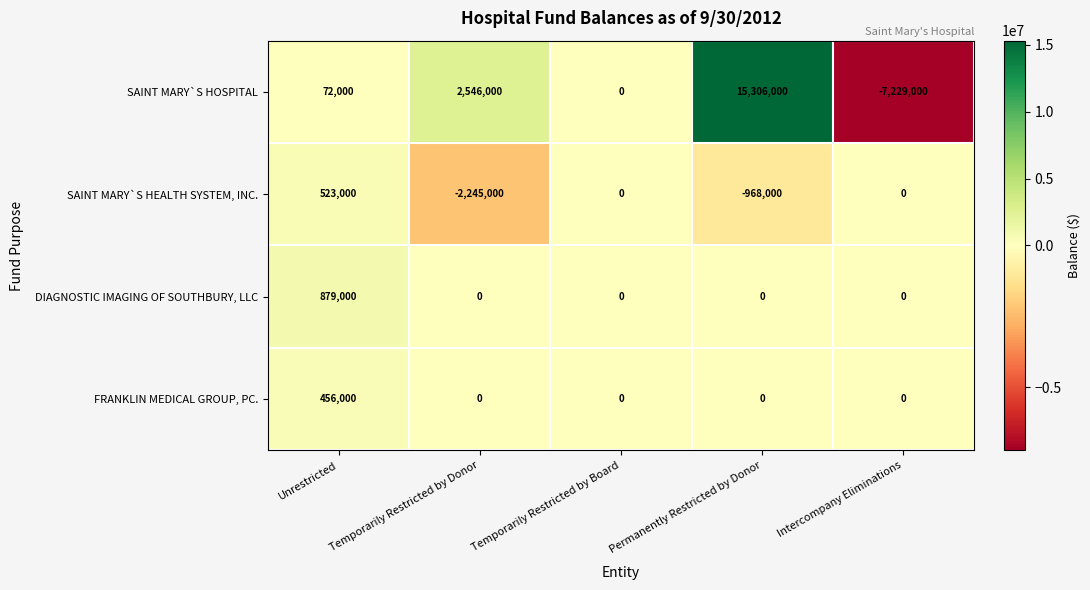

Rank the series by their maximum value, from lowest to highest.

FRANKLIN MEDICAL GROUP, PC., SAINT MARY`S HEALTH SYSTEM, INC., DIAGNOSTIC IMAGING OF SOUTHBURY, LLC, SAINT MARY`S HOSPITAL